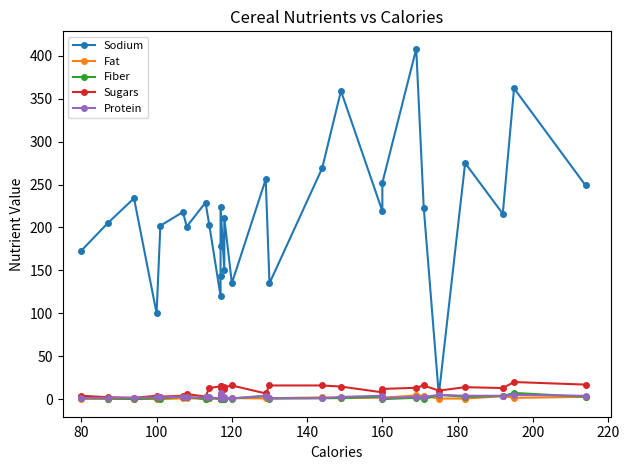

What is the value of the Sodium point at the 14th from the left?

150.0